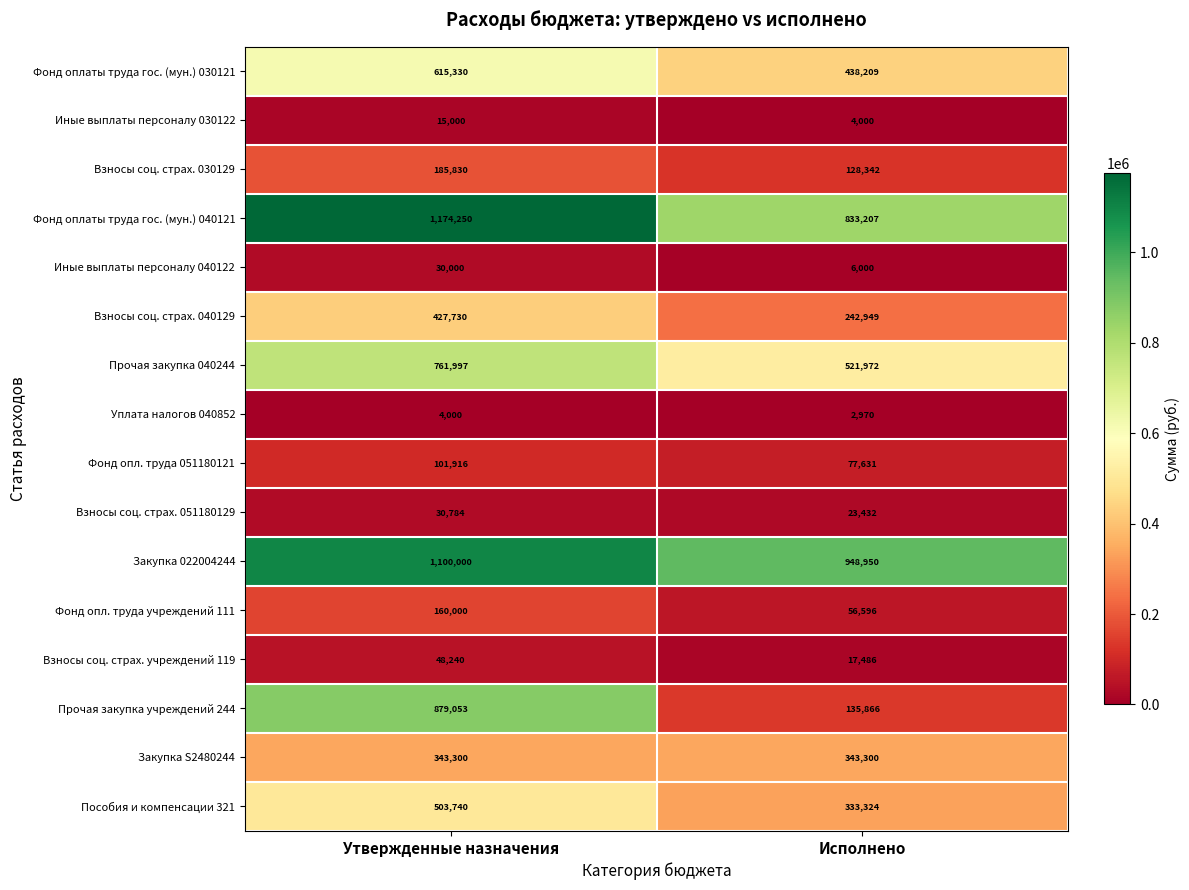

How many distinct data groups are displayed?

16